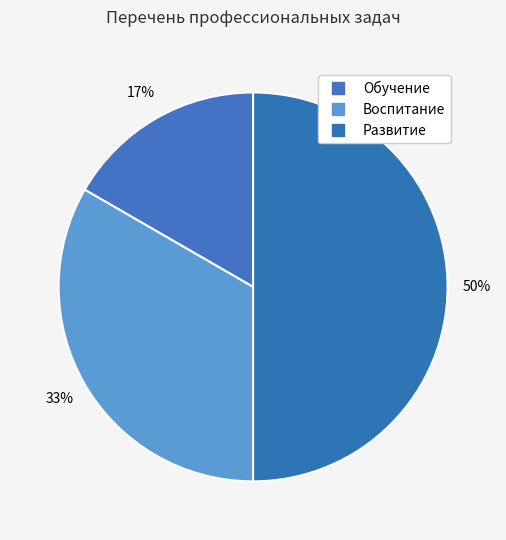

Which category has the smallest portion of the pie?

Обучение